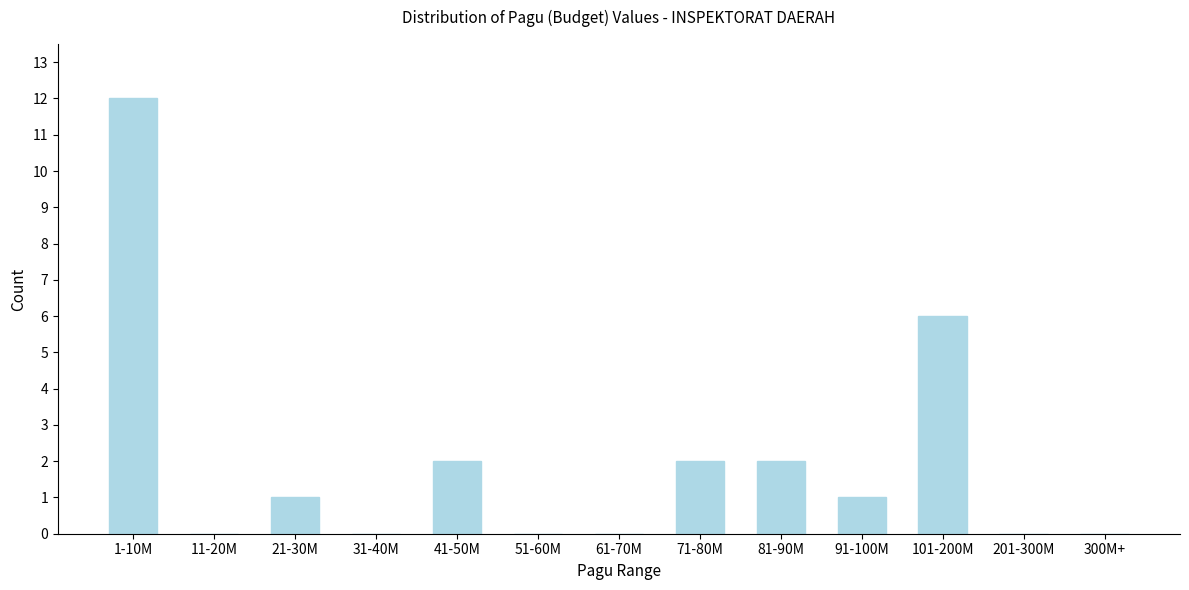

Reading left to right, transcribe all the data shown in this chart.

1-10M=12	11-20M=0	21-30M=1	31-40M=0	41-50M=2	51-60M=0	61-70M=0	71-80M=2	81-90M=2	91-100M=1	101-200M=6	201-300M=0	300M+=0